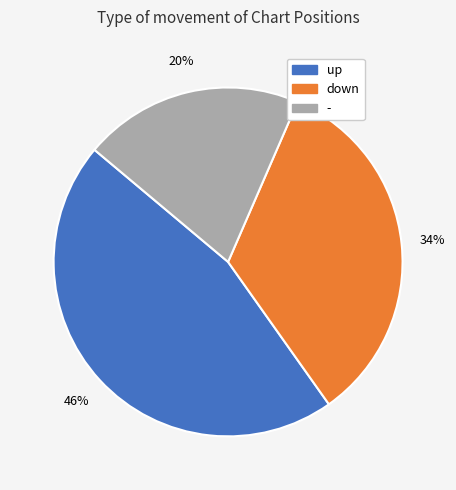

To the nearest percent, what is the combined percentage of up and down?

80%